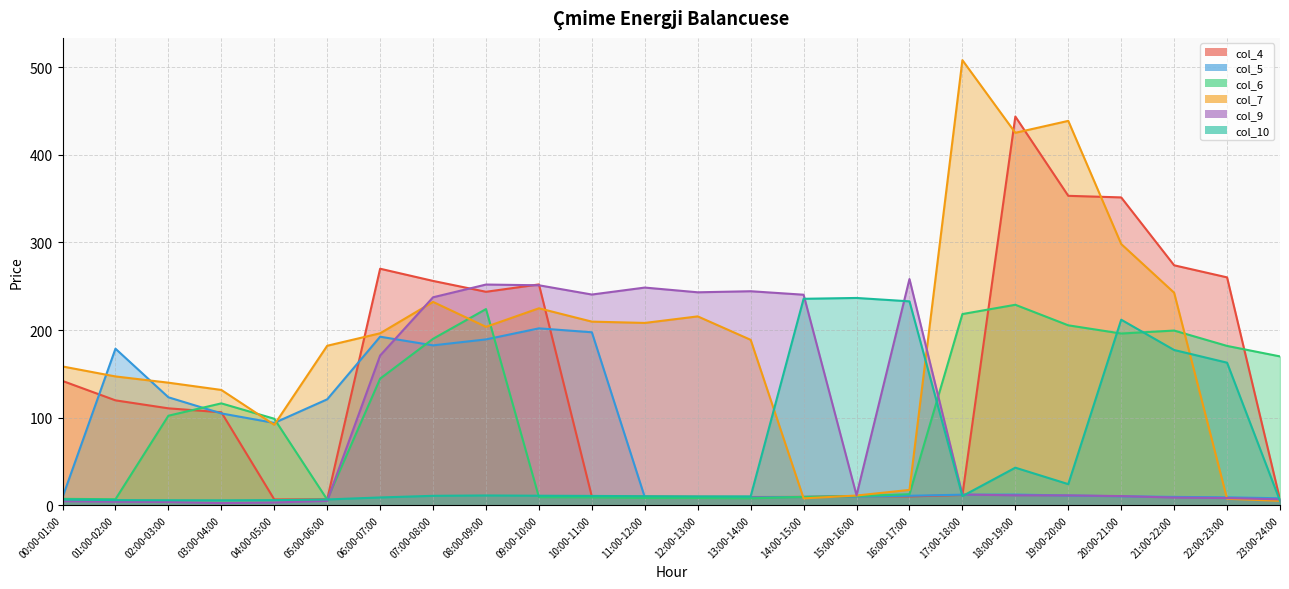

What is the average value of the col_6 series?

98.8